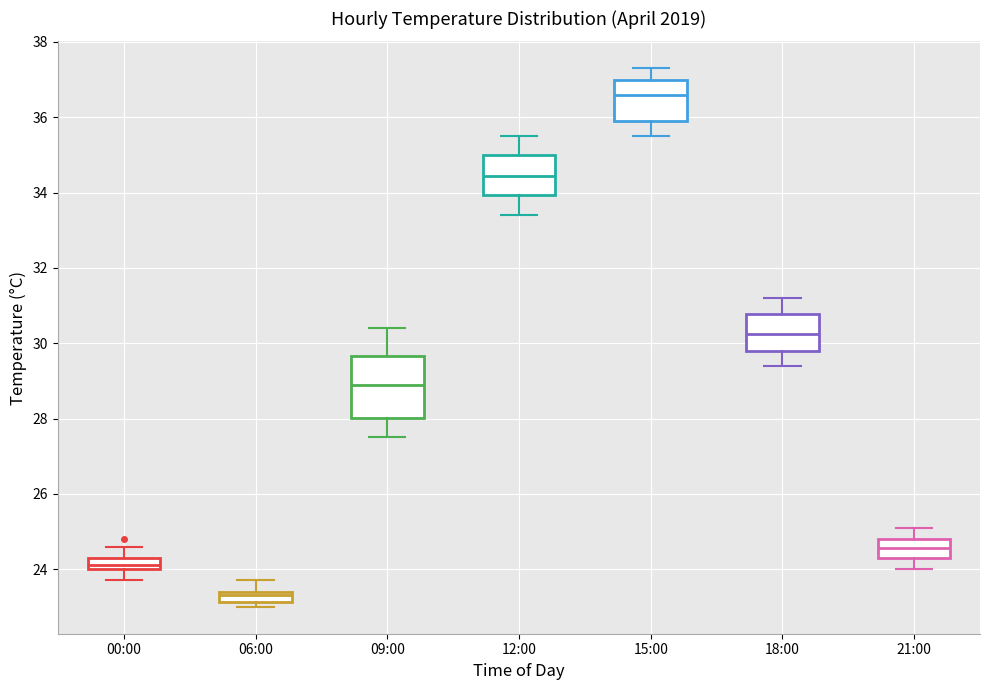

Comparing the boxes themselves (not the whiskers), which one is the tallest?

09:00